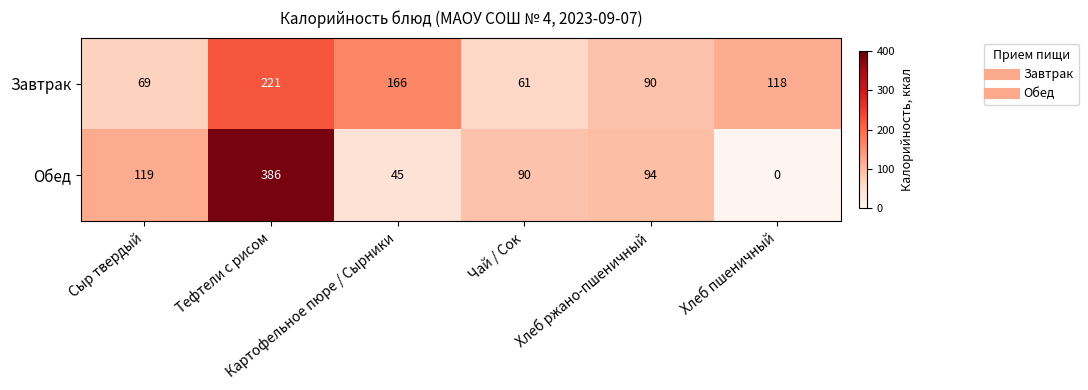

What is the difference between the second highest and second lowest values in the Завтрак series?

97